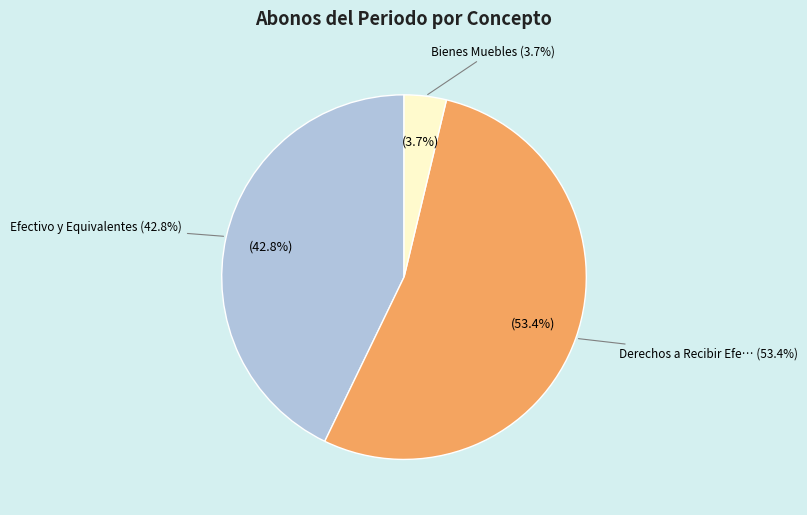

What is the majority slice?

Derechos a Recibir Efectivo